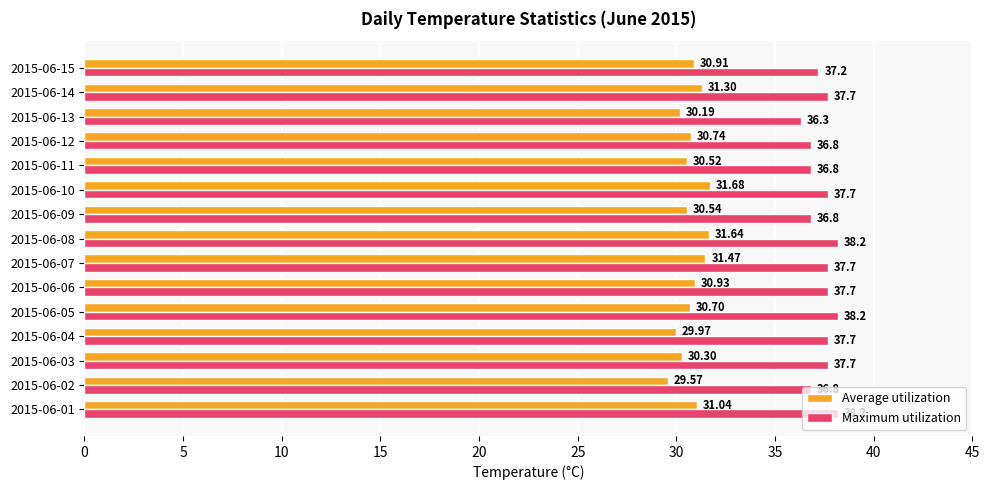

Which series changed the most between 2015-06-07 and 2015-06-14?

Average utilization